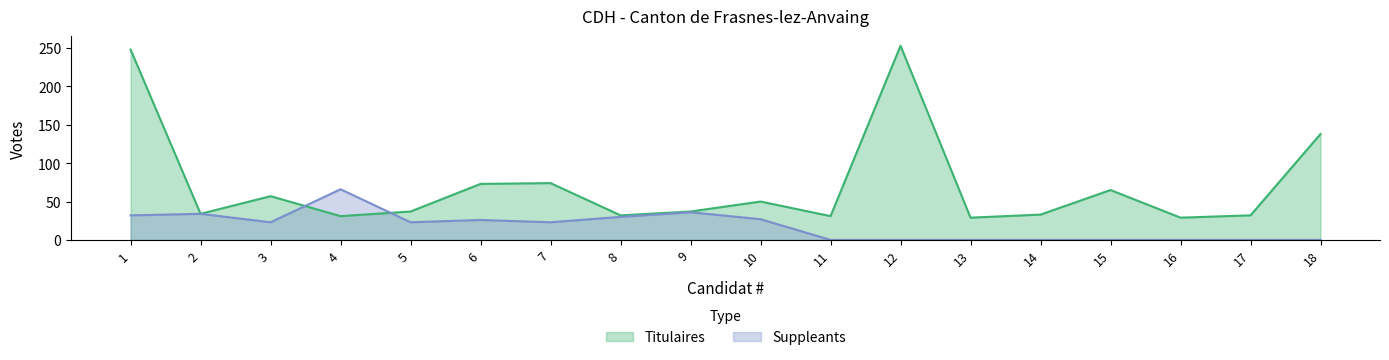

At which label does Titulaires first exceed 37?

1